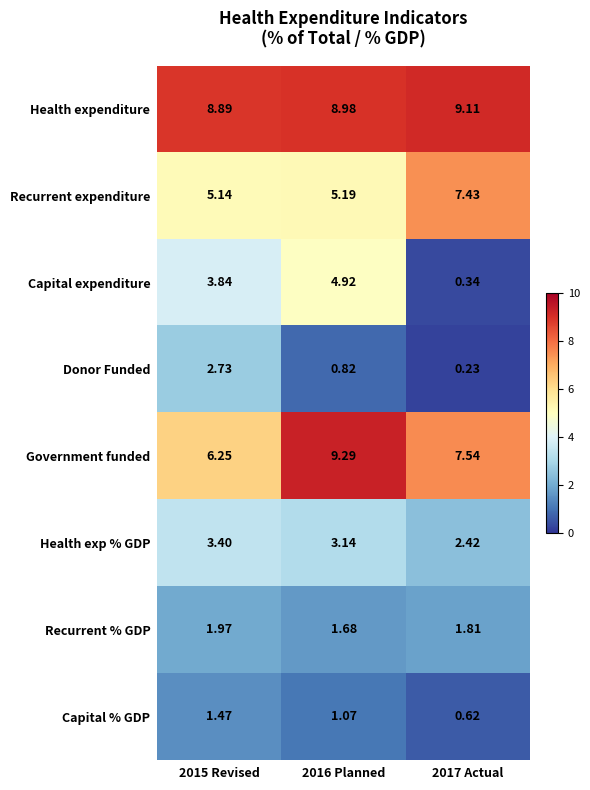

Which series changed the most between 2015 Revised and 2016 Planned?

Government funded